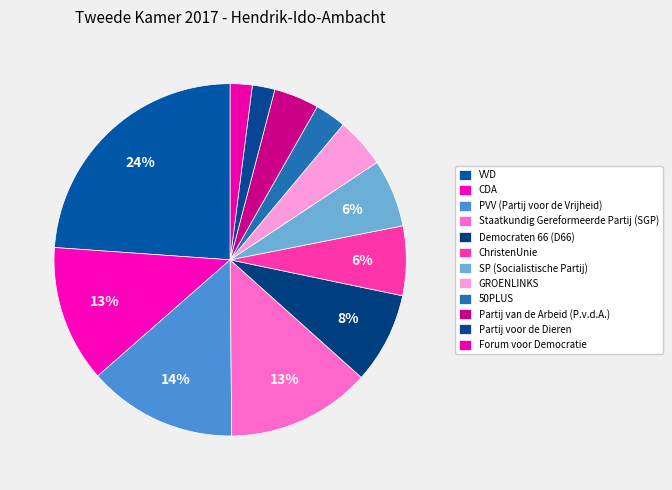

Which slice is the largest?

VVD